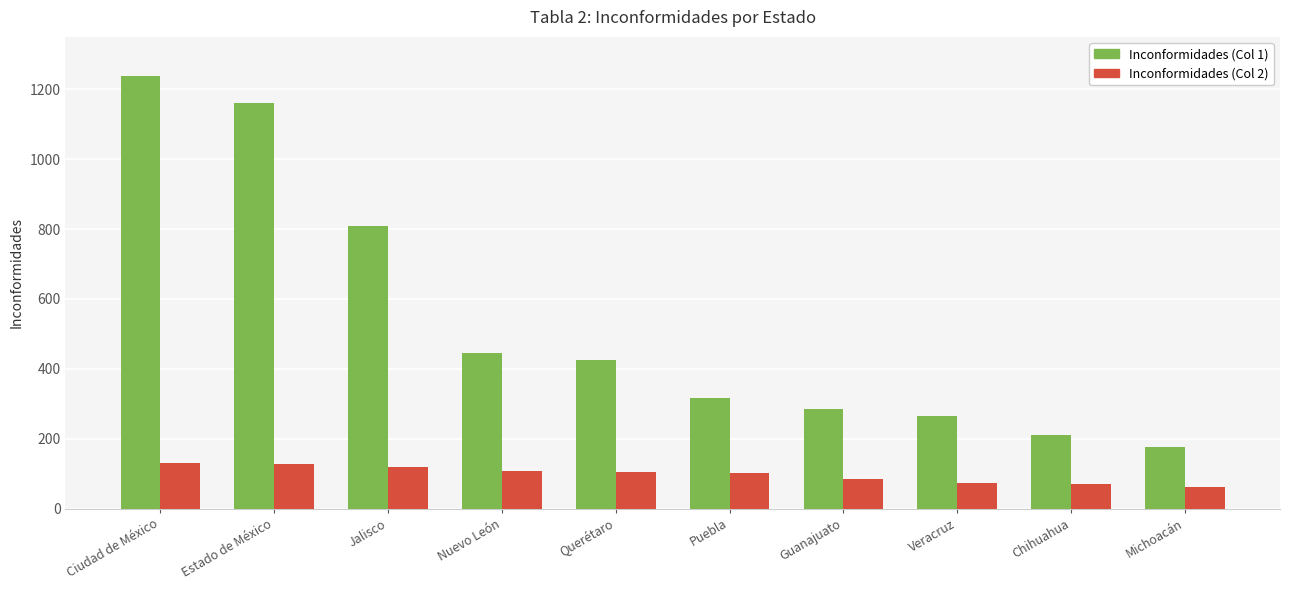

What is the difference between the second highest and minimum values in the Inconformidades (Col 1) series?

984